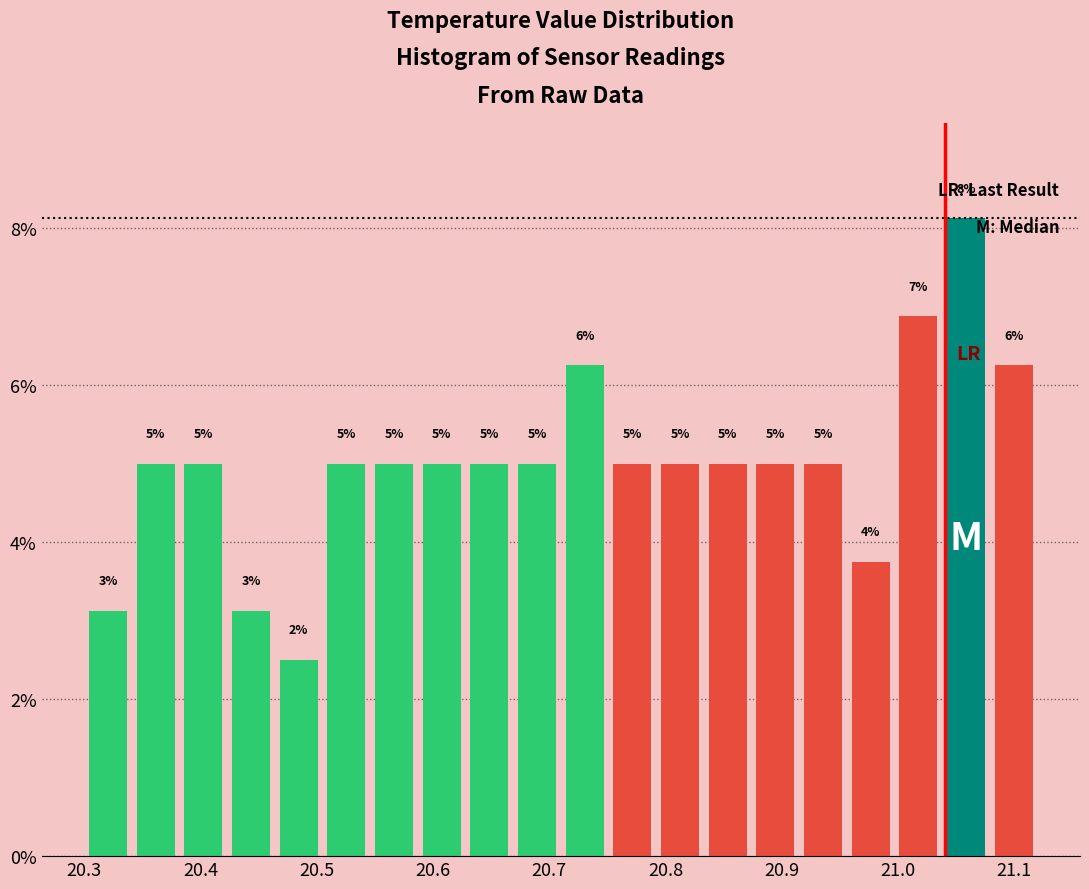

Which range on the x-axis has the tallest bar?

21.038 to 21.079